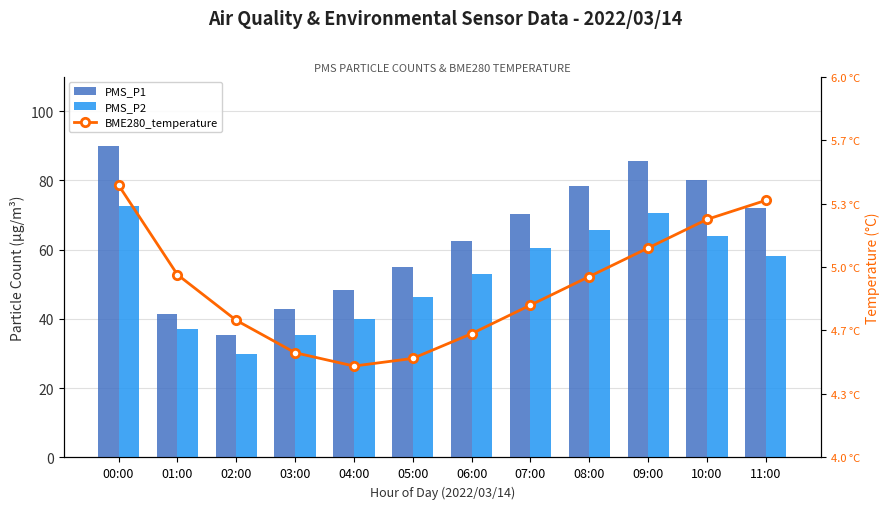

What is the label of the 11th bar from the right?

01:00